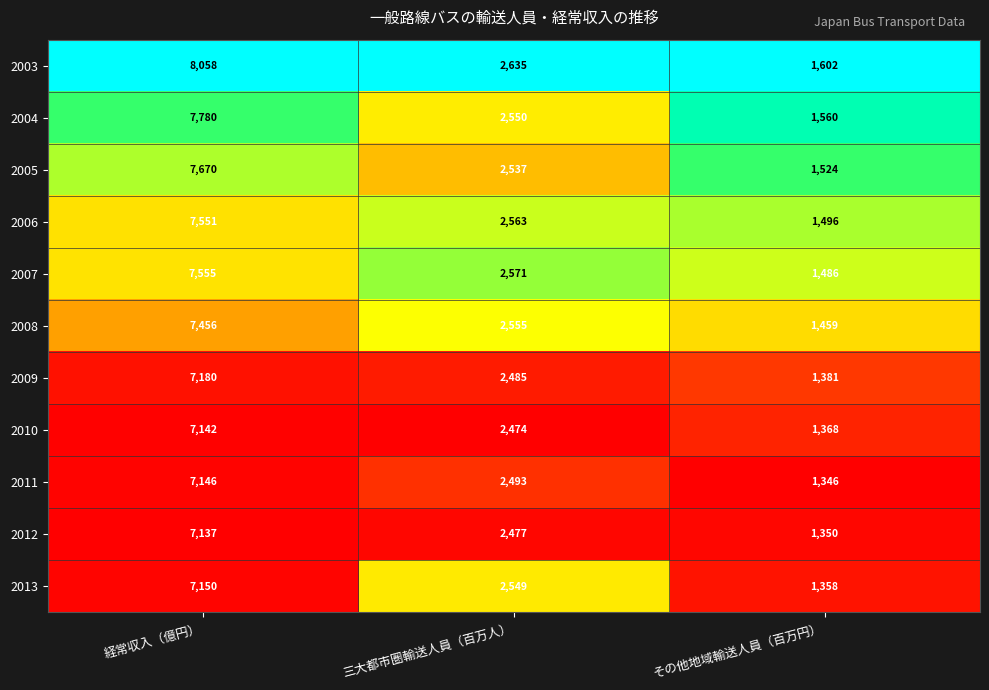

The value of 2013 at その他地域輸送人員（百万円） is 627. True or false?

False